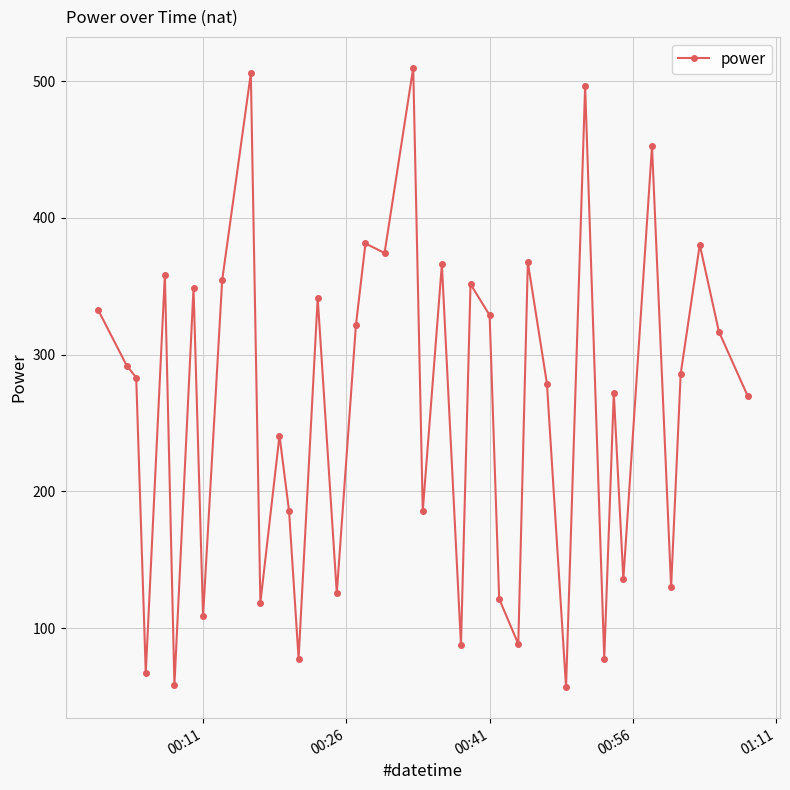

Does the chart display data point markers on the line(s)?

Yes